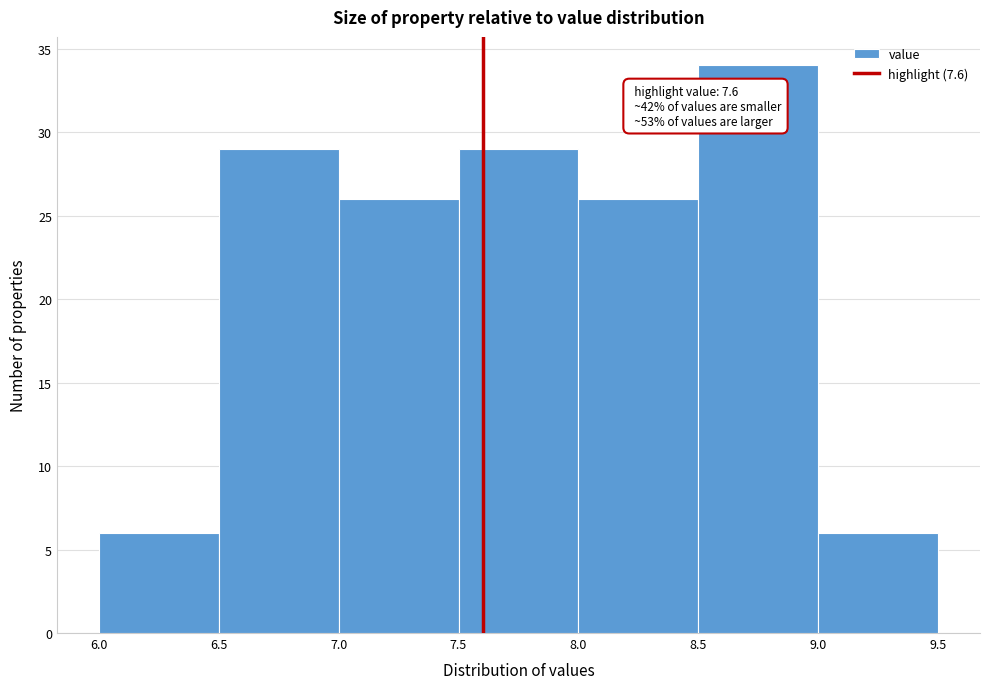

Over which range of the x-axis is the bar tallest?

8.5 to 9.0